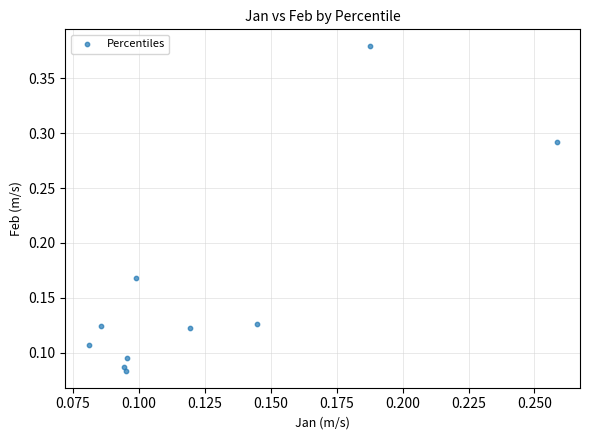

Count the number of points in this scatter plot.

10